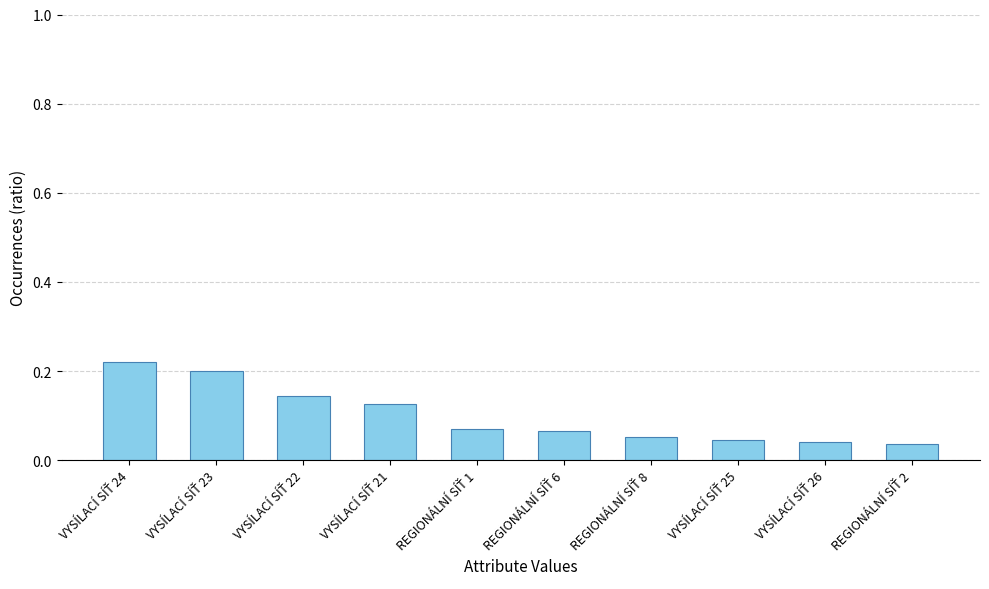

Count the values in the range 0 to 1.

10